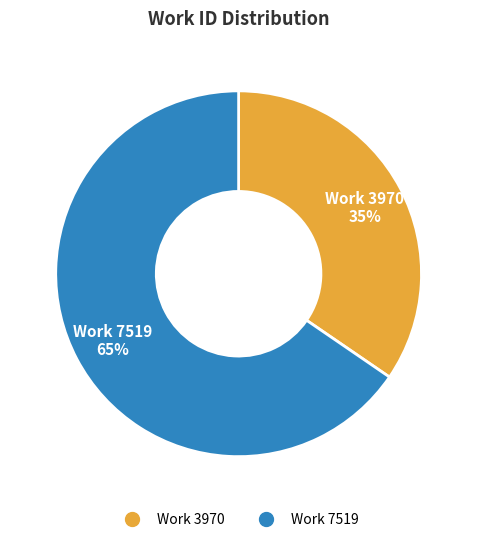

Between Work 3970 and Work 7519, which is larger?

Work 7519